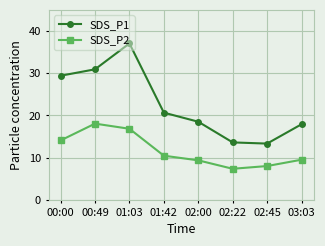

True or false: SDS_P1 and SDS_P2 intersect in this chart.

False